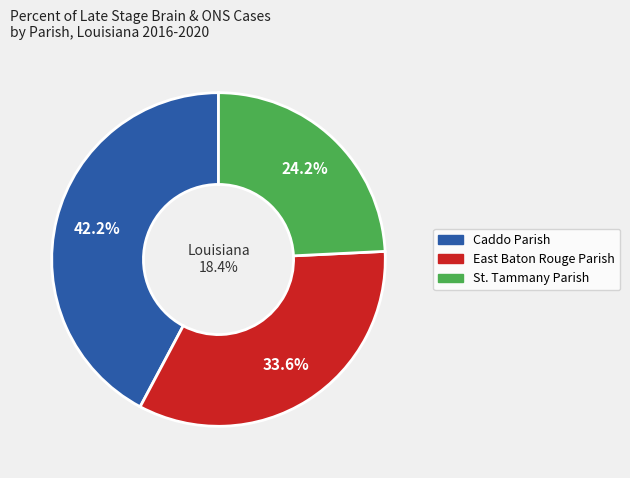

What percentage is the Caddo Parish slice, to the nearest percent?

42%